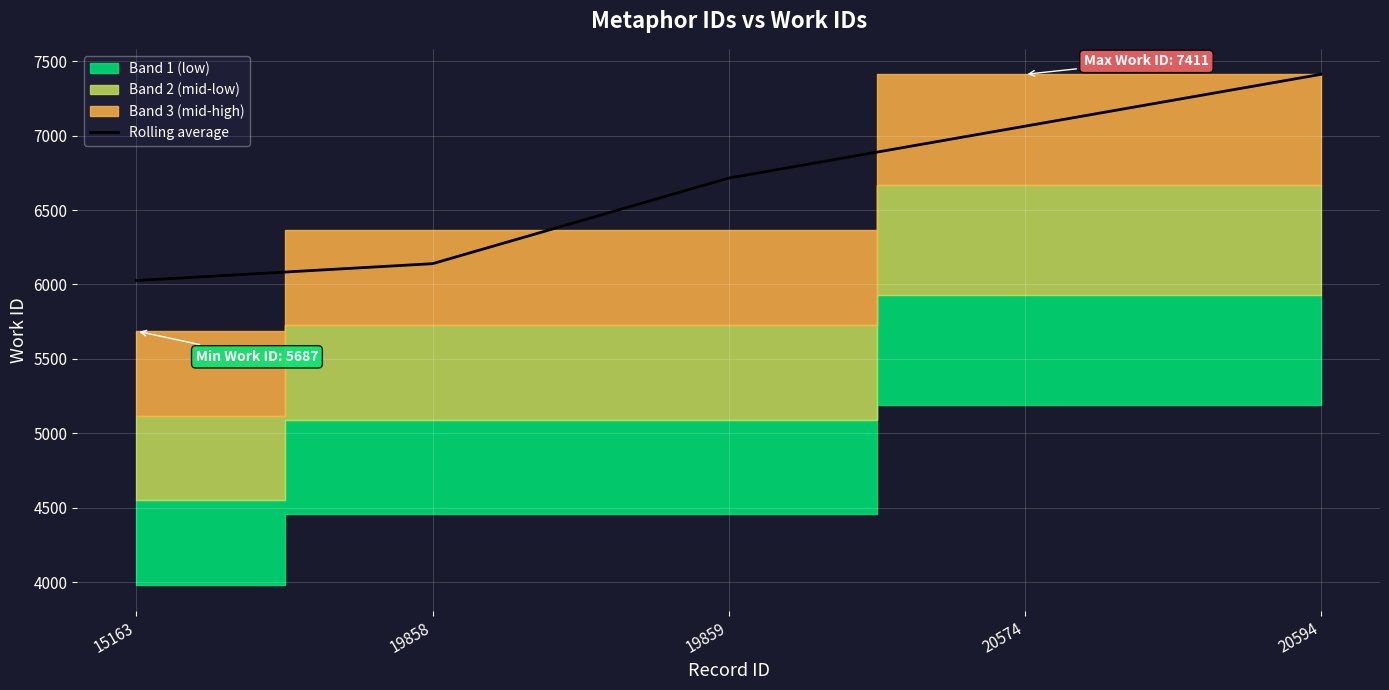

What is the greatest value displayed?

7411.0